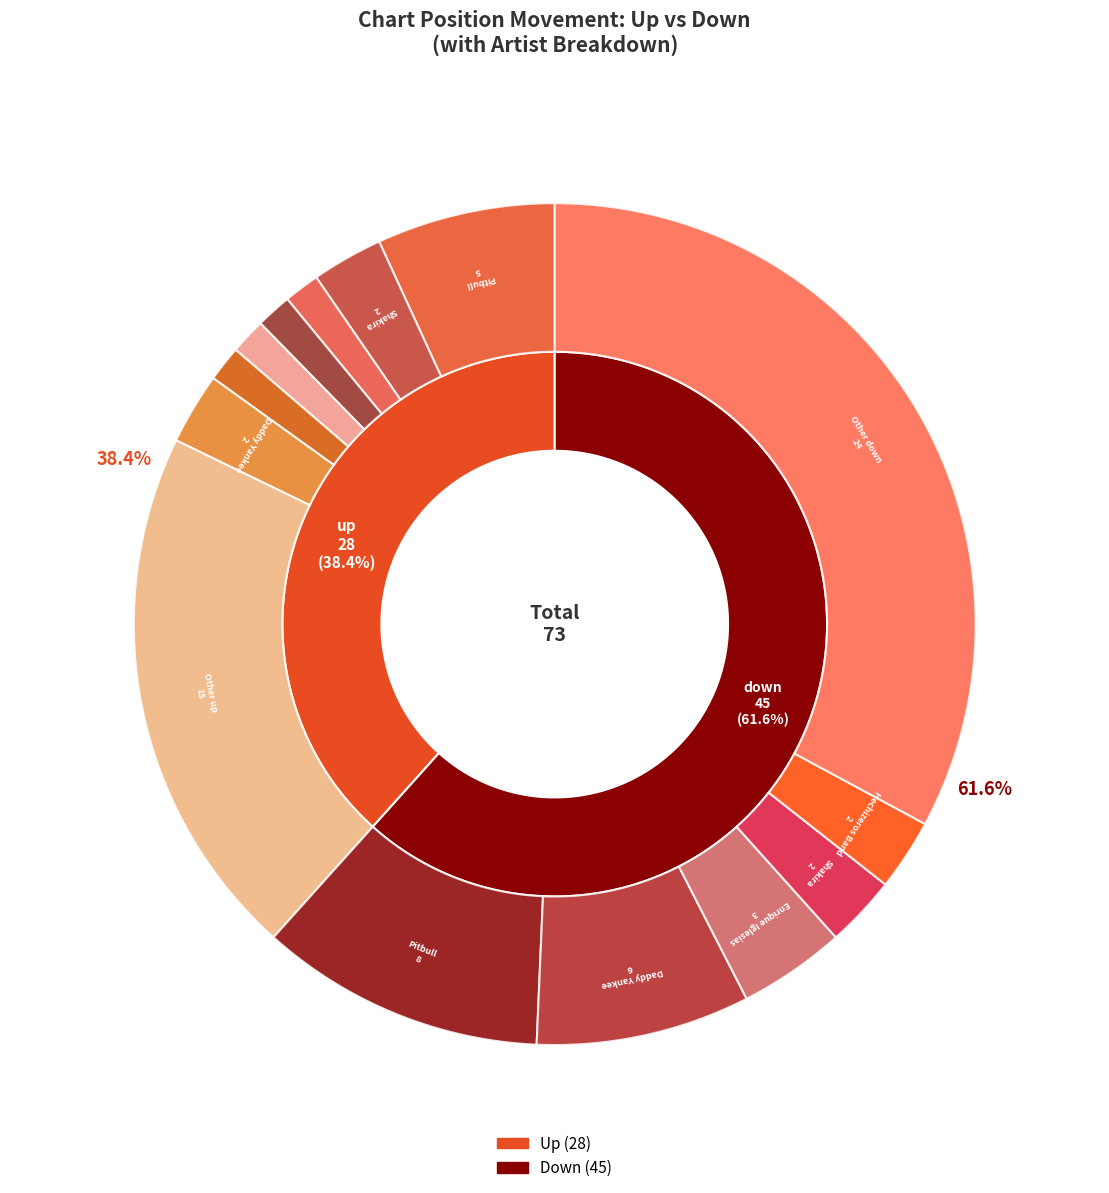

Approximately how many times larger is the value at down compared to up?

1.6